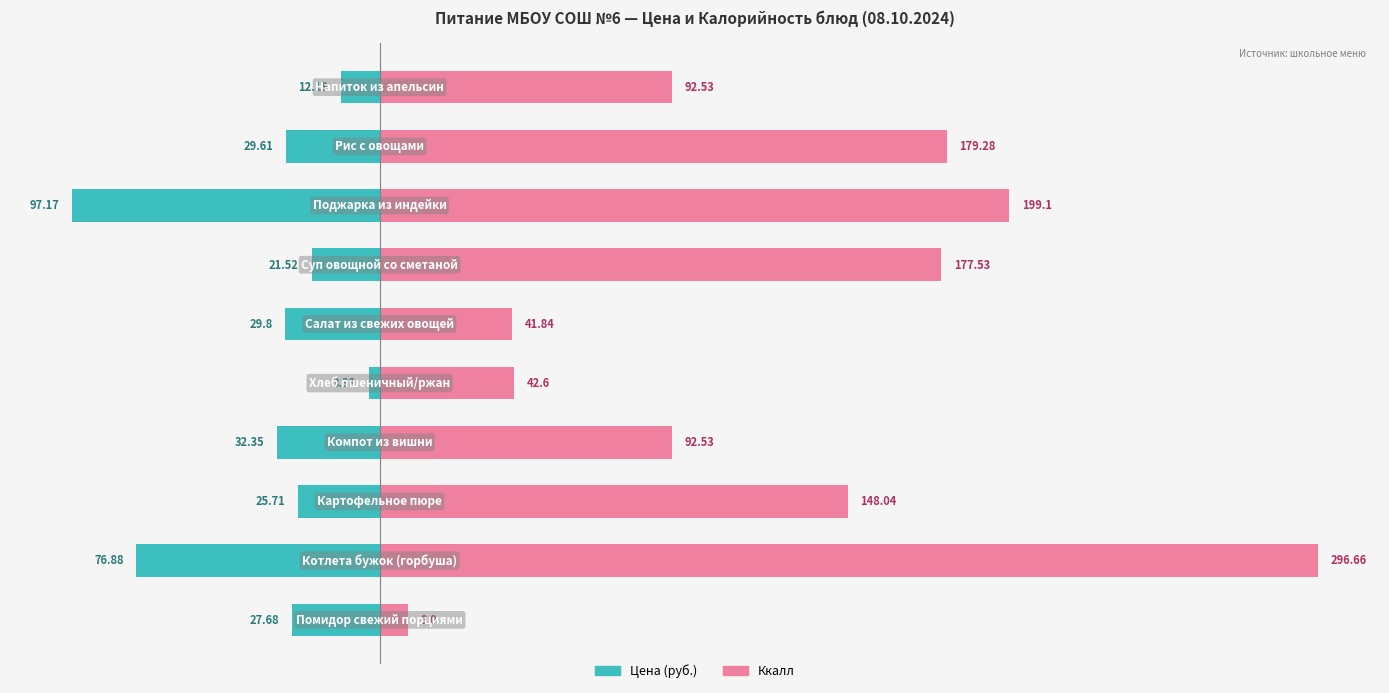

Is the value of Ккалл at 9 greater than the value of Цена (руб.) at 6?

Yes